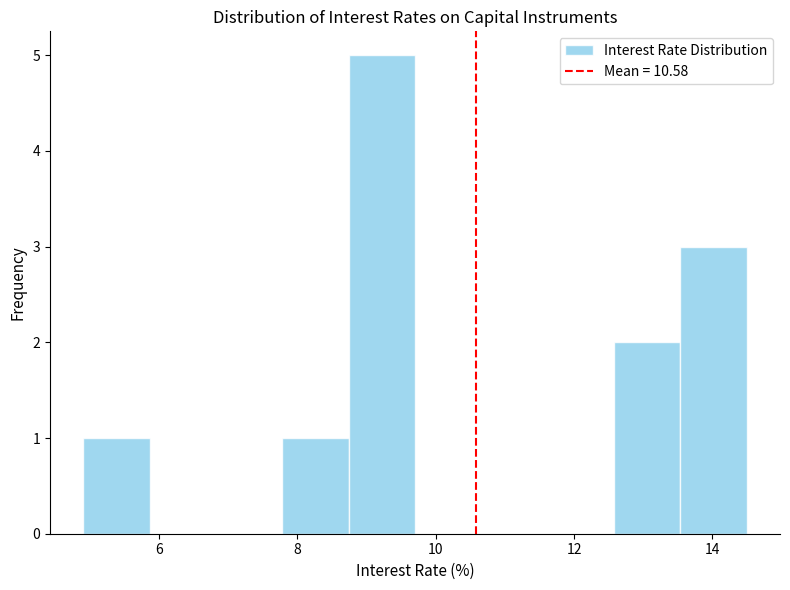

Over which range of the x-axis is the bar tallest?

8.74 to 9.70